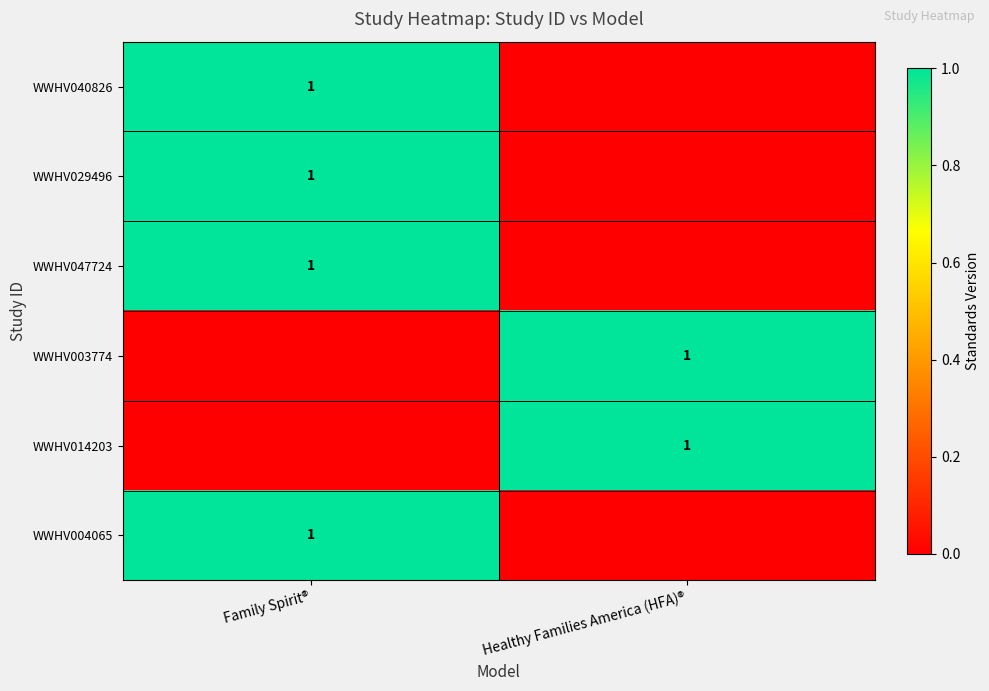

The WWHV014203 series shows 2 at Healthy Families America (HFA)®. True or false?

False